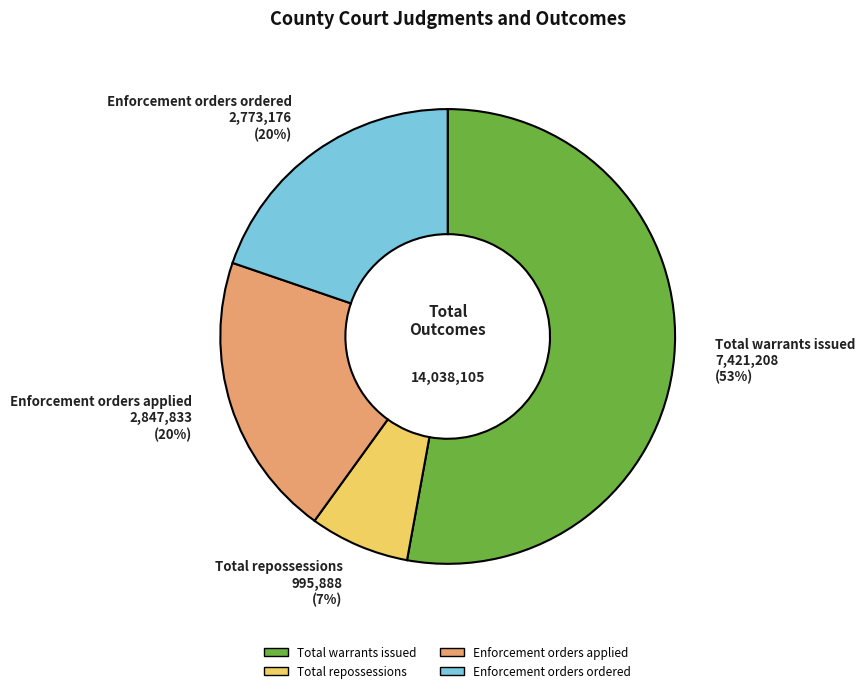

True or false: Enforcement orders ordered accounts for 35% of the total.

False